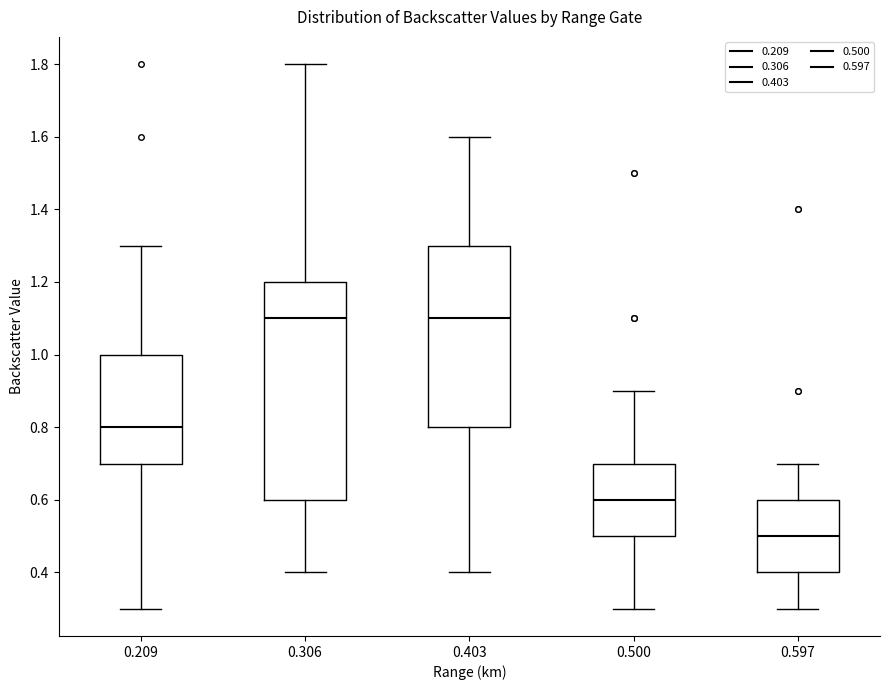

Reading left to right, transcribe this box plot: for each box, give where its median line is, the range the box spans, and where its two whiskers end, as read against the y-axis. The values are not printed on the chart, so give them approximately, as read against the axis.

0.209: median 0.8, box 0.7 to 1.0, whiskers 0.3 to 1.3
0.306: median 1.1, box 0.6 to 1.2, whiskers 0.4 to 1.8
0.403: median 1.1, box 0.8 to 1.3, whiskers 0.4 to 1.6
0.500: median 0.6, box 0.5 to 0.7, whiskers 0.3 to 0.9
0.597: median 0.5, box 0.4 to 0.6, whiskers 0.3 to 0.7